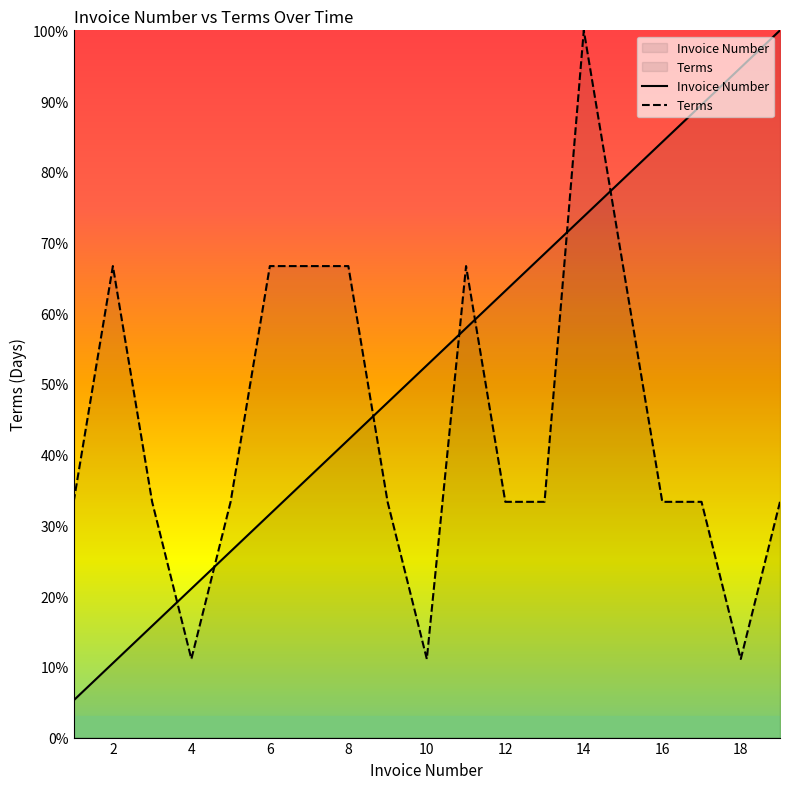

True or false: Invoice Number has a value of 8.9 at 1.

False